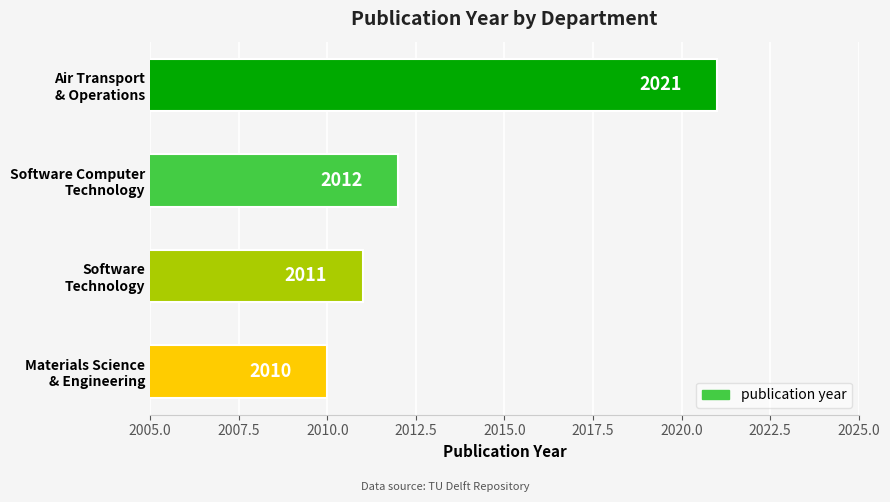

What is the value of the 4th bar from the top?

2010